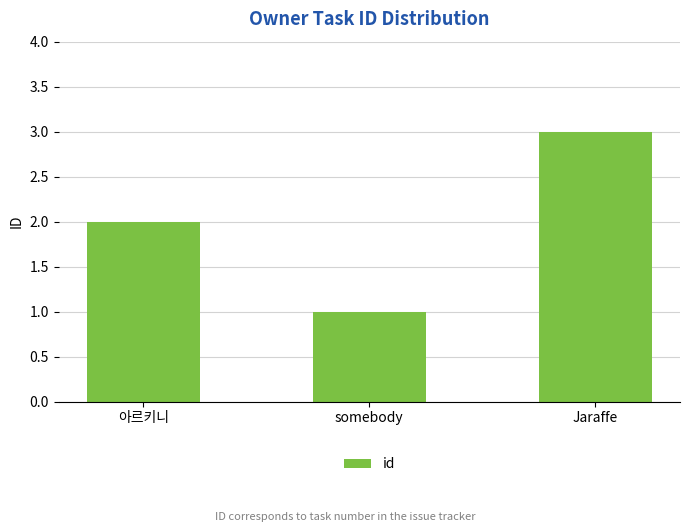

The chart shows a value of 3 at Jaraffe. True or false?

True